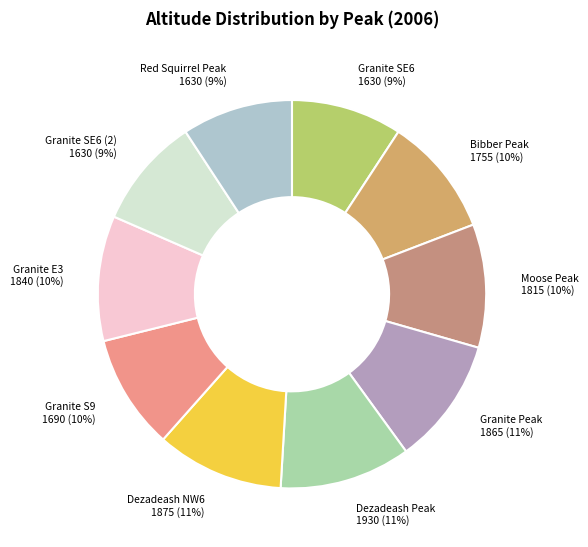

To the nearest percent, what is the difference between the Granite S9 and Dezadeash NW6 slice percentages?

1%